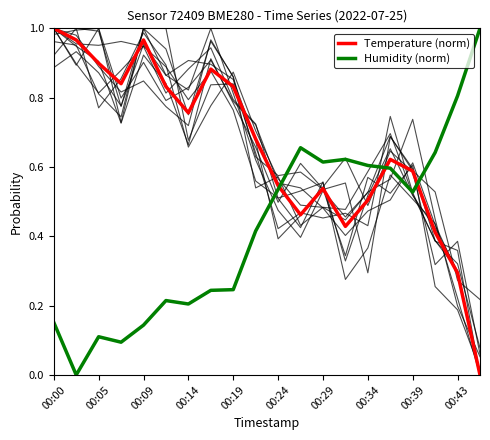

True or false: Temperature (norm) has more than 2 interior local peaks.

True